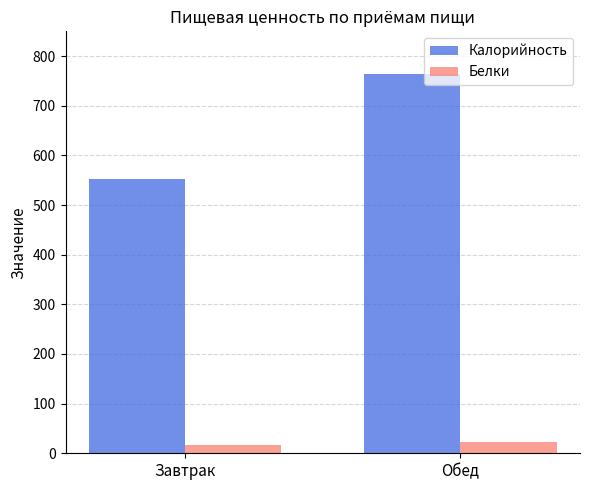

Is the value of Калорийность at Завтрак greater than the value of Белки at Завтрак?

Yes